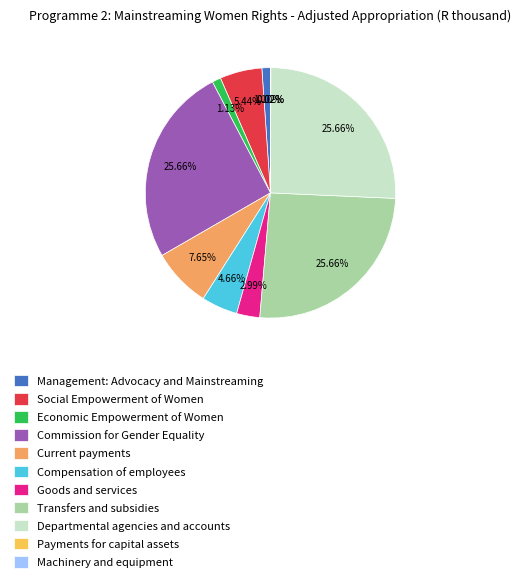

Does any single category account for the majority?

No